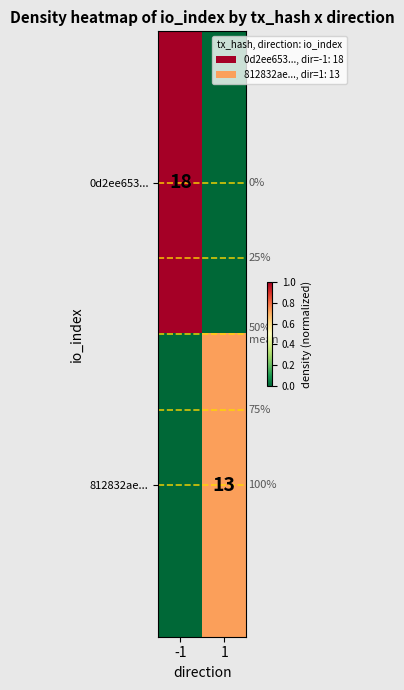

Is it true that 0d2ee653... equals 18 at -1?

True